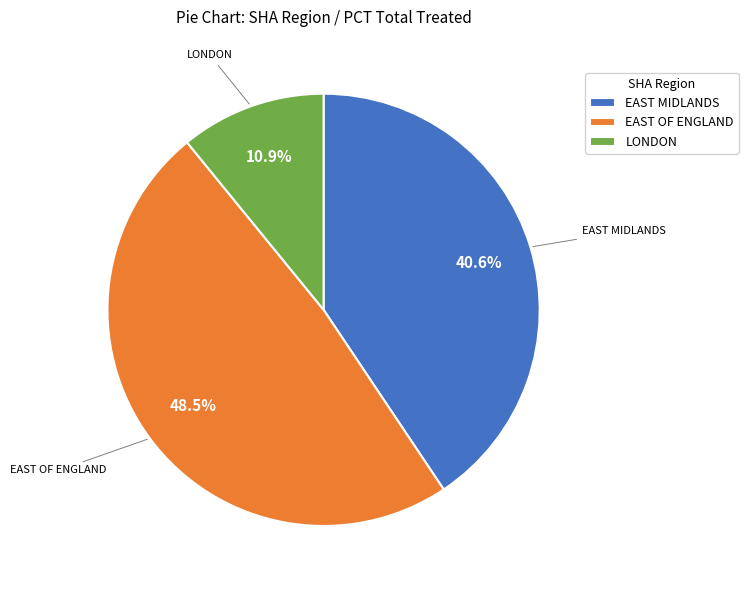

Rank the categories by value from lowest to highest.

LONDON, EAST MIDLANDS, EAST OF ENGLAND